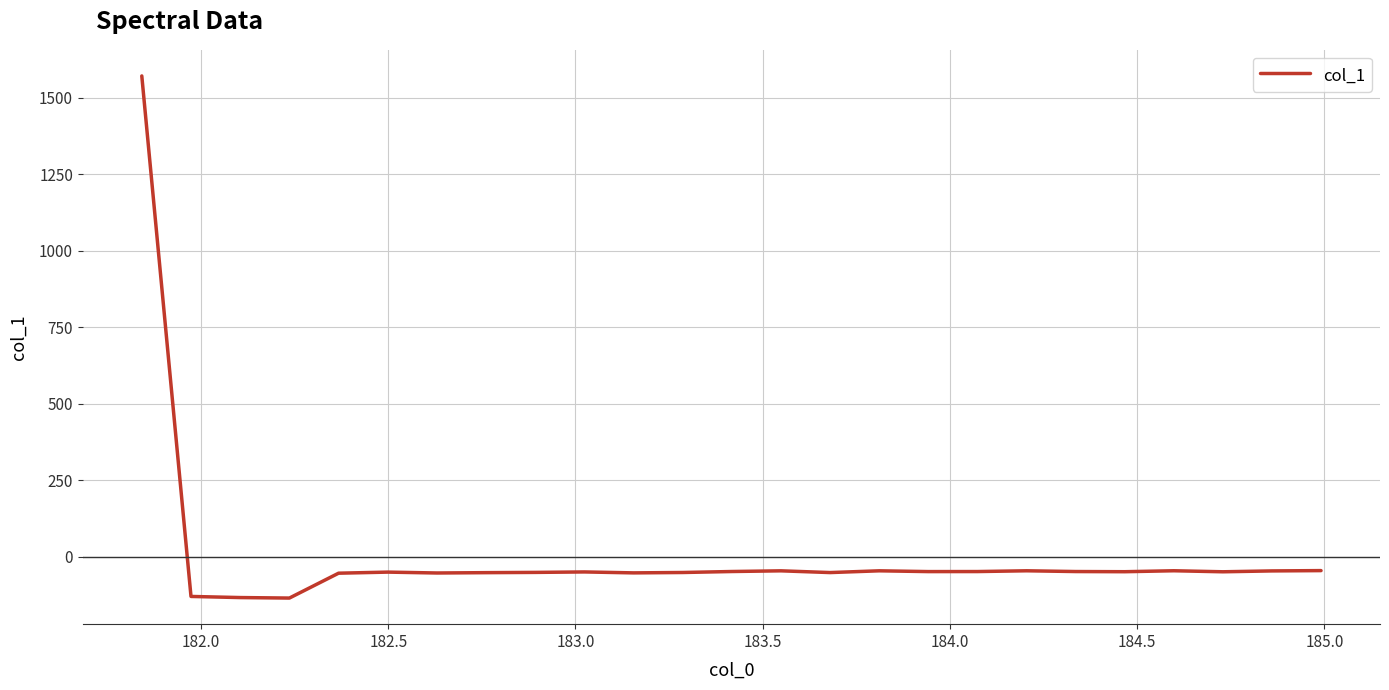

What is the difference between the maximum and minimum values?

1707.6